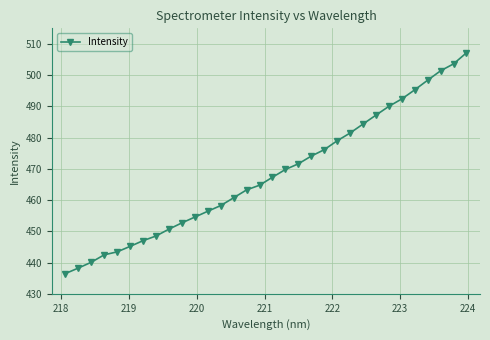

What is the average value?

468.2